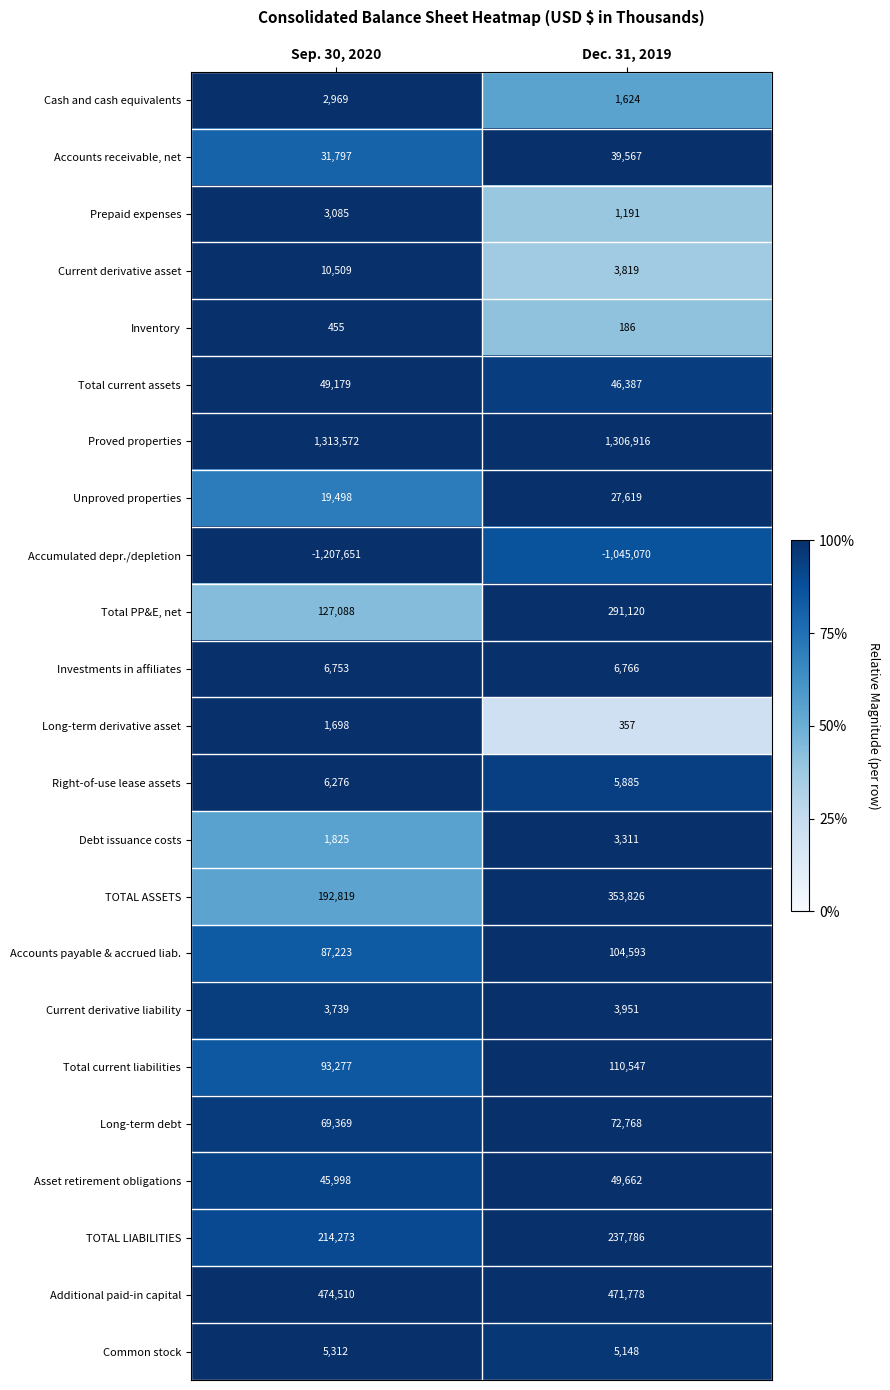

Rank the series by their maximum value, from lowest to highest.

Accumulated depr./depletion, Inventory, Long-term derivative asset, Cash and cash equivalents, Prepaid expenses, Debt issuance costs, Current derivative liability, Common stock, Right-of-use lease assets, Investments in affiliates, Current derivative asset, Unproved properties, Accounts receivable, net, Total current assets, Asset retirement obligations, Long-term debt, Accounts payable & accrued liab., Total current liabilities, TOTAL LIABILITIES, Total PP&E, net, TOTAL ASSETS, Additional paid-in capital, Proved properties